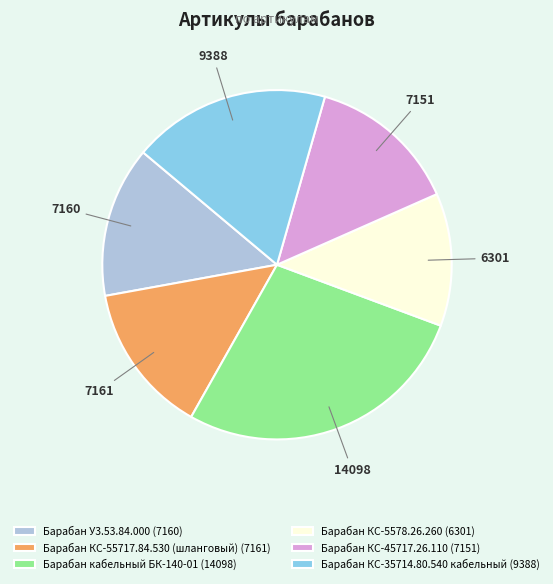

Does Барабан У3.53.84.000 account for over 50% of the chart?

No